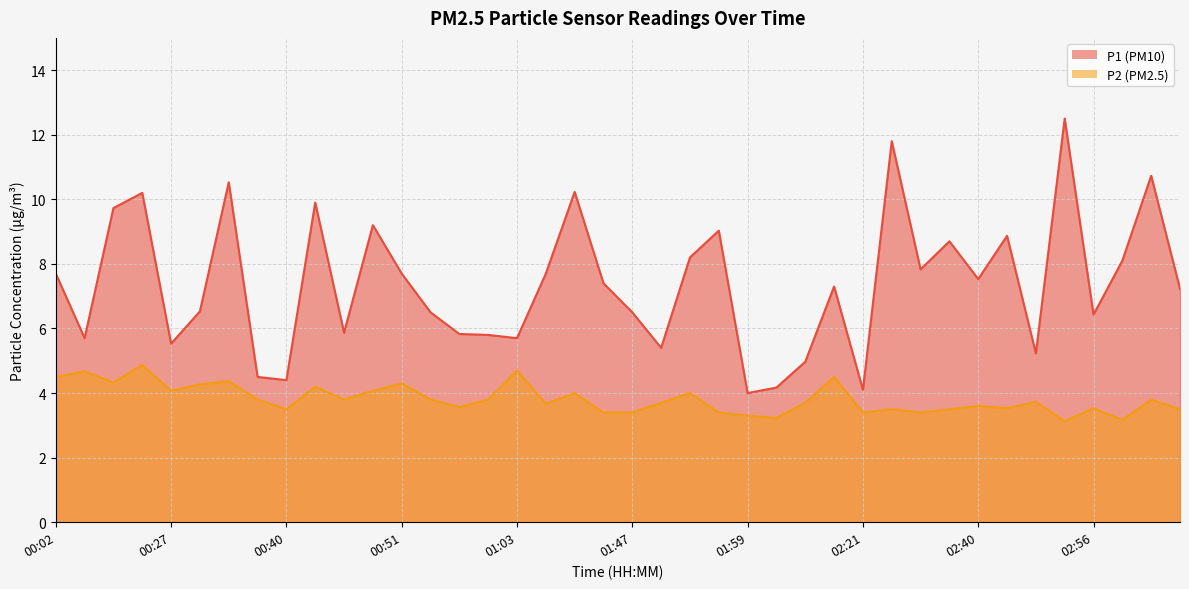

Rank the categories by P1 value from lowest to highest.

01:59, 02:21, 02:01, 00:40, 00:37, 02:04, 02:45, 01:51, 00:27, 00:04, 01:03, 01:00, 00:57, 00:45, 02:56, 00:55, 01:47, 00:32, 03:16, 02:07, 01:45, 02:40, 00:02, 00:51, 01:11, 02:34, 02:59, 01:53, 02:37, 02:42, 01:56, 00:48, 00:13, 00:43, 00:24, 01:38, 00:35, 03:05, 02:27, 02:48